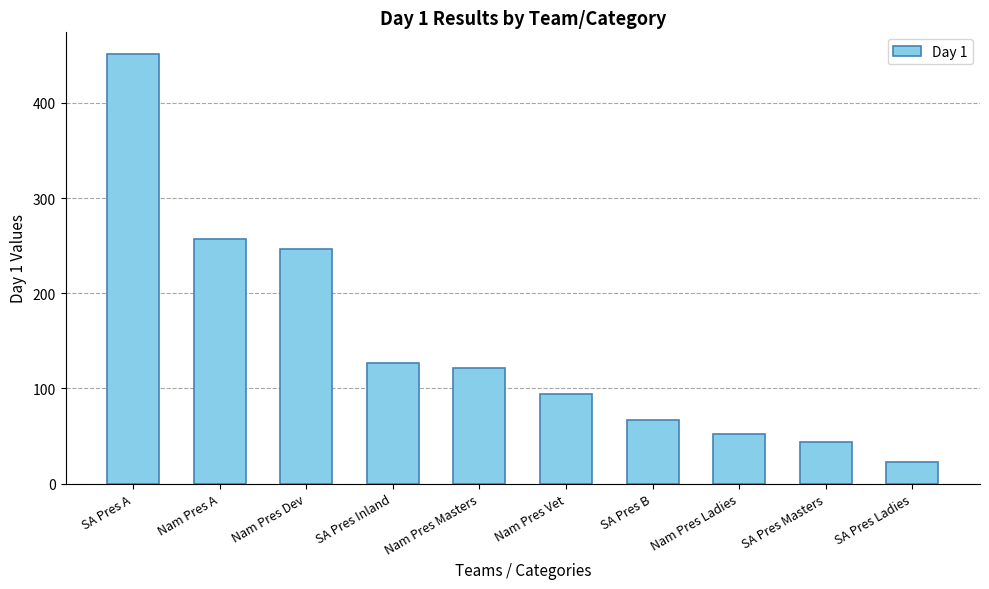

What is the difference between the second highest and minimum values?

235.2